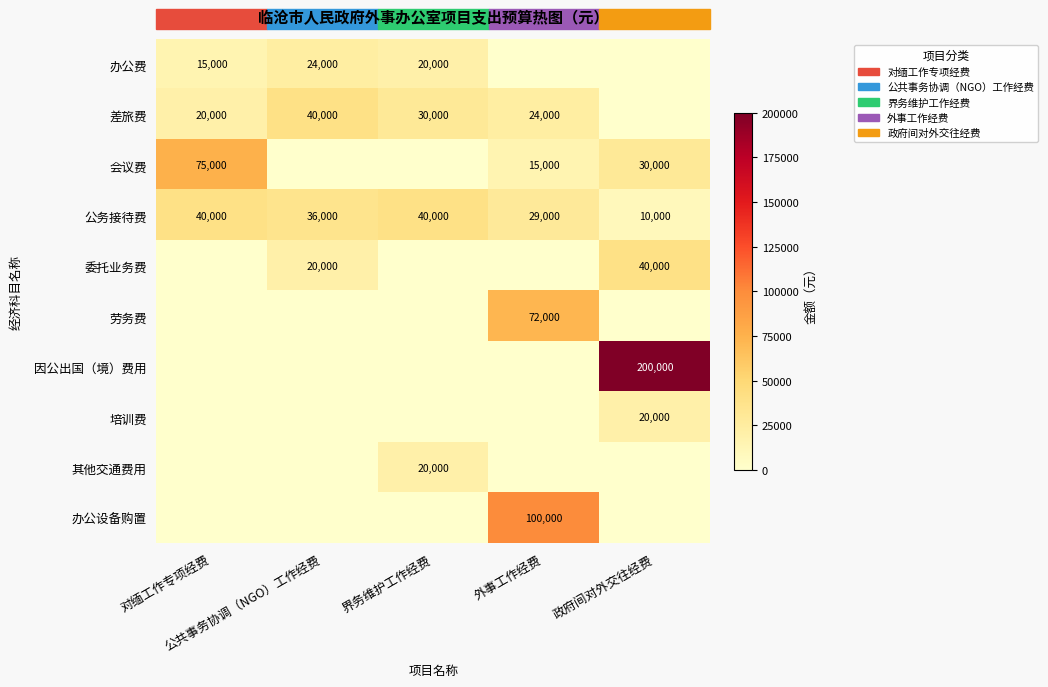

Which label corresponds to the largest value in the chart?

政府间对外交往经费